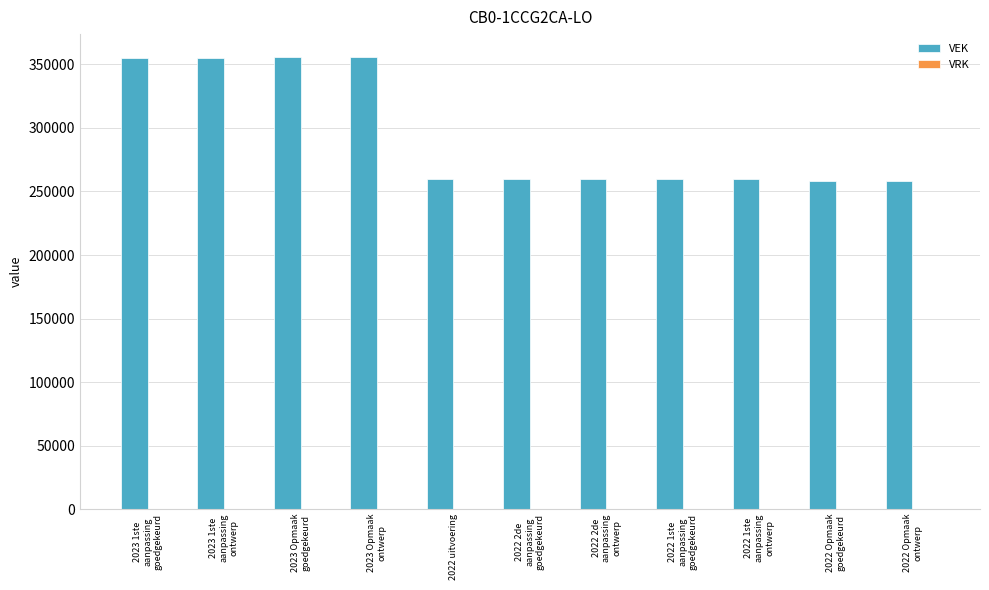

What is the minimum value shown in the chart?

258544